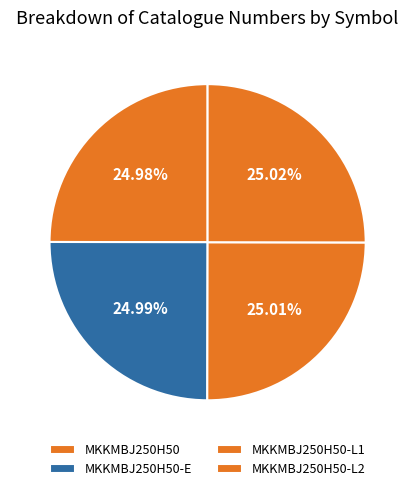

Is there a majority slice in this chart?

No